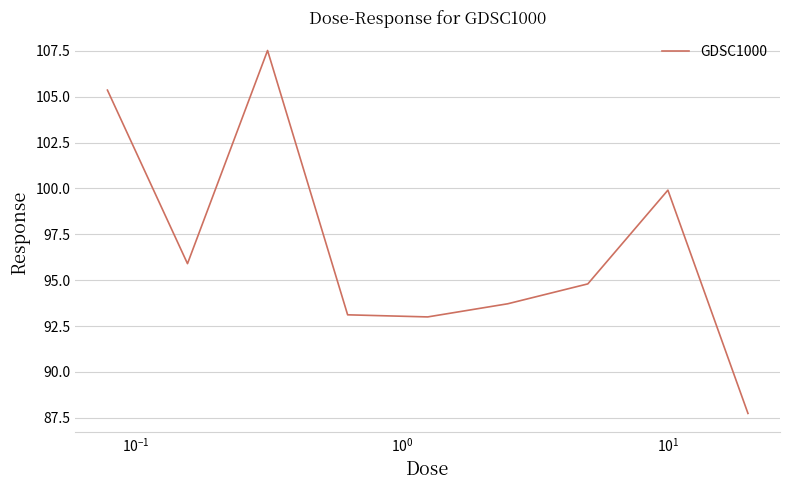

What is the maximum value shown in the chart?

107.5